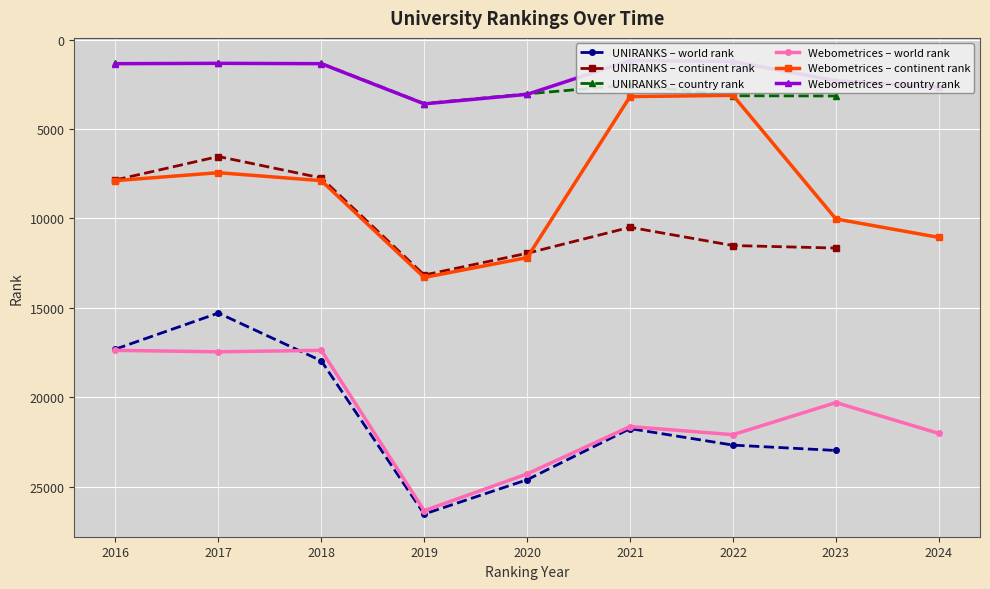

True or false: UNIRANKS – continent rank has a value of 10497 at 2021.

True